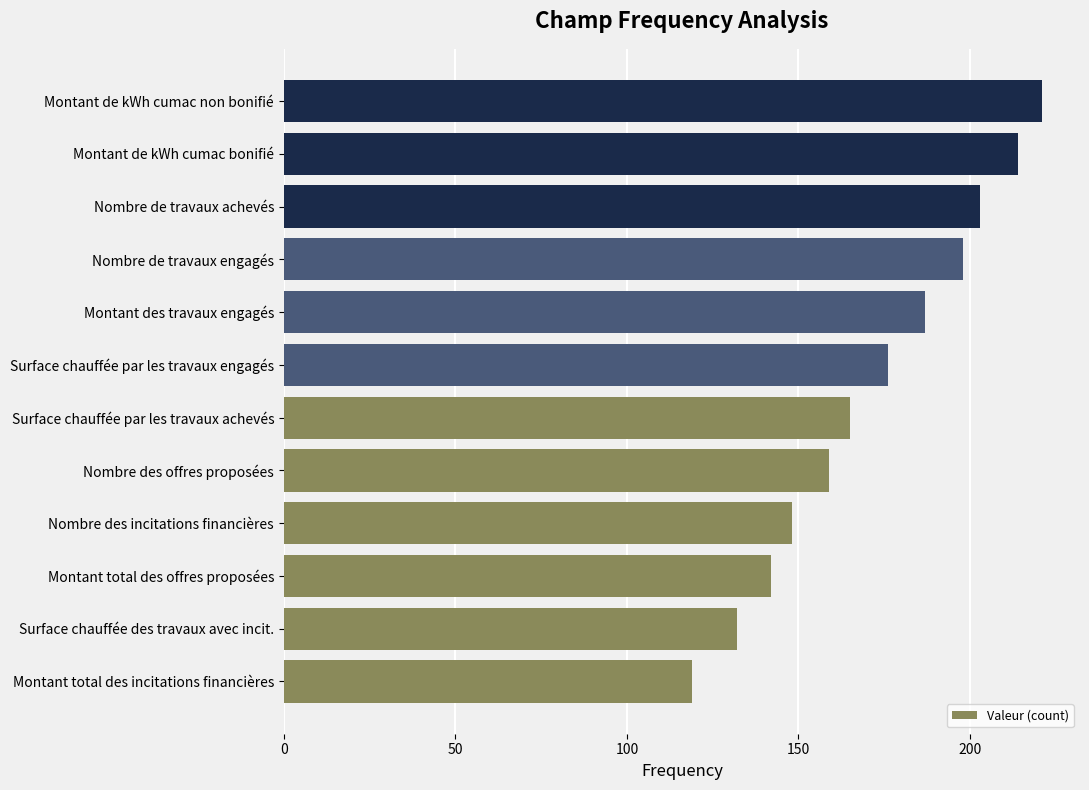

What is the ratio of the value at Montant de kWh cumac non bonifié to the value at Surface chauffée des travaux avec incit.?

1.7